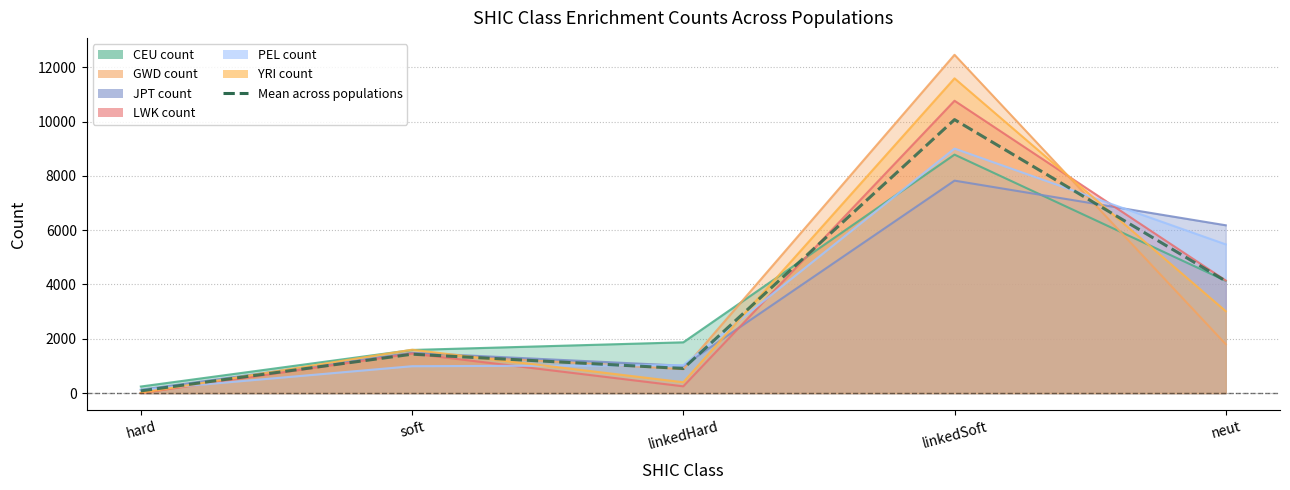

Where is the first local maximum?

soft